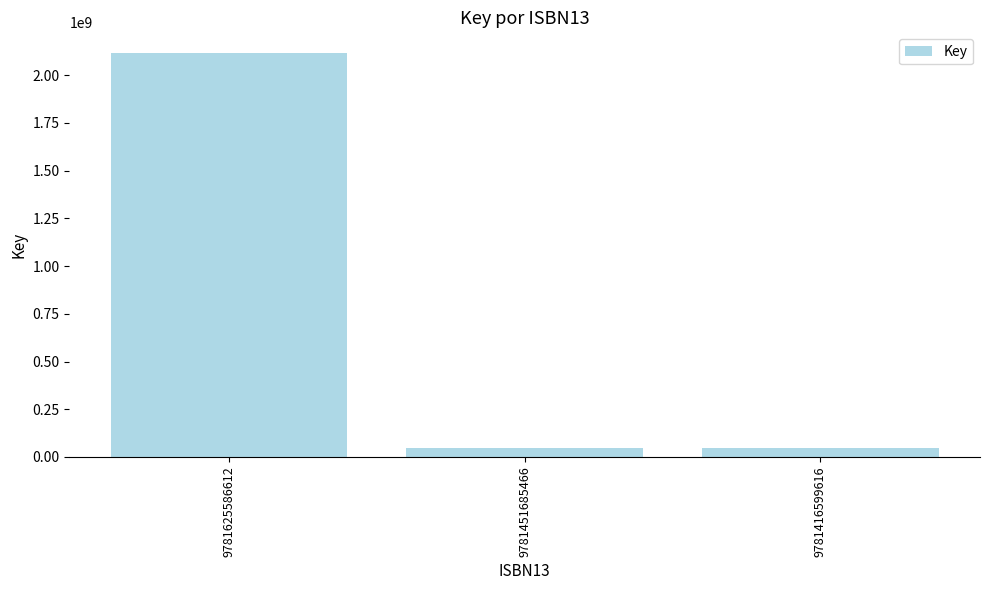

How many values are between 48649402 and 2118116886?

3